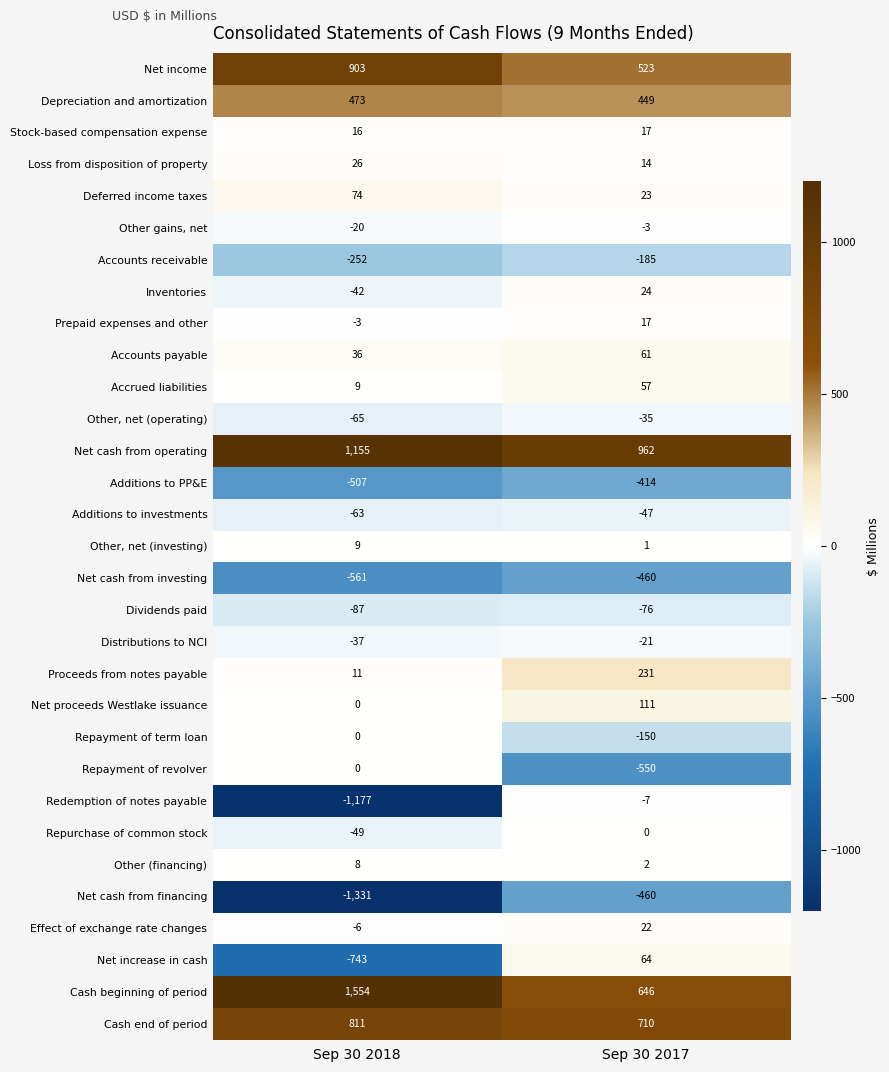

At which category does the chart reach its minimum across all series?

Sep 30 2018